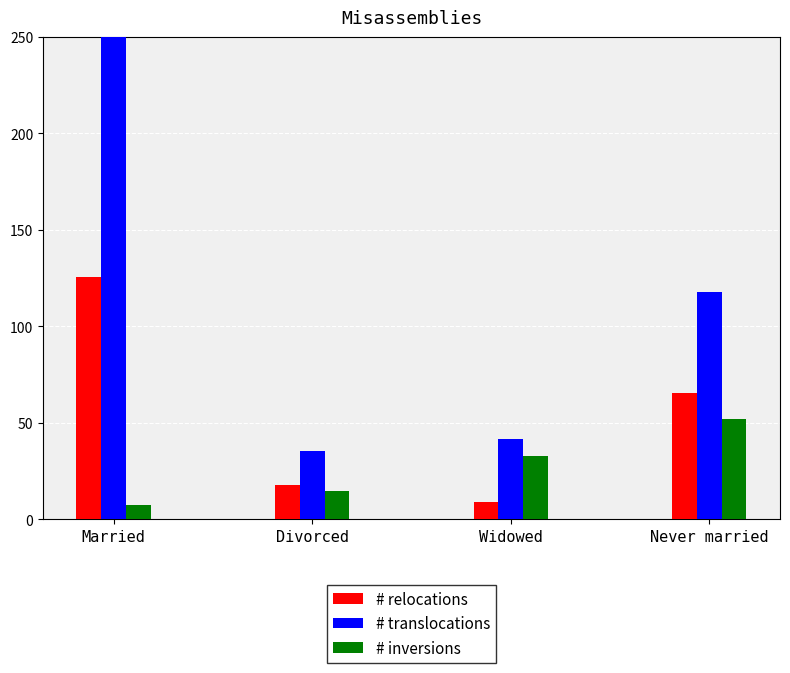

What is the smallest value displayed?

7.5